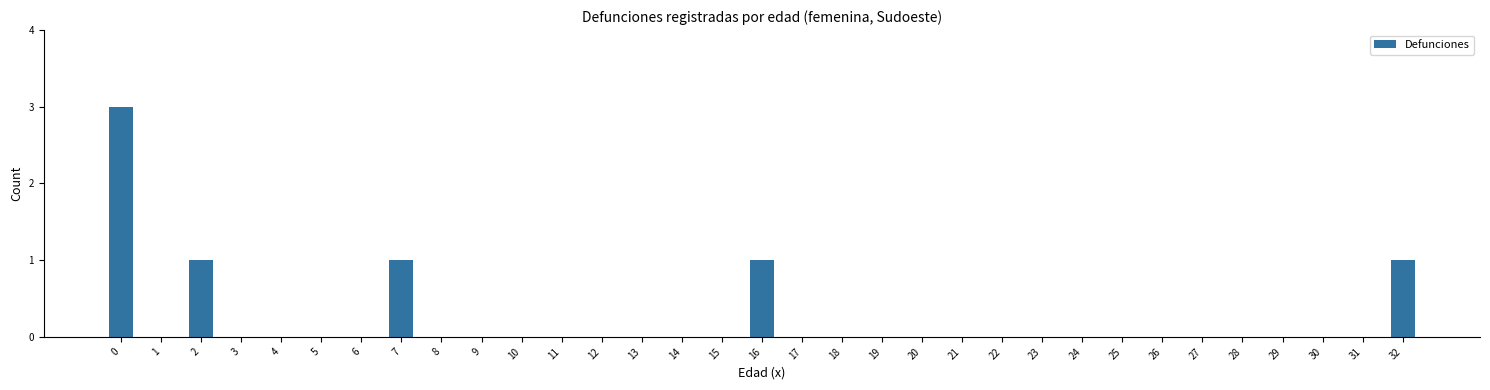

What is the difference between the values at 12 and 32?

1